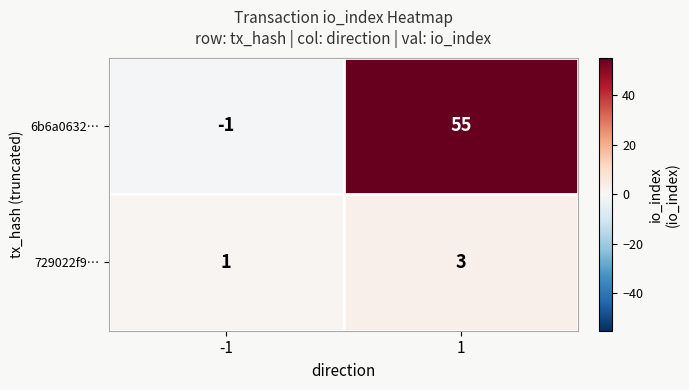

What is the difference between the 6b6a0632… values at 1 and -1?

56